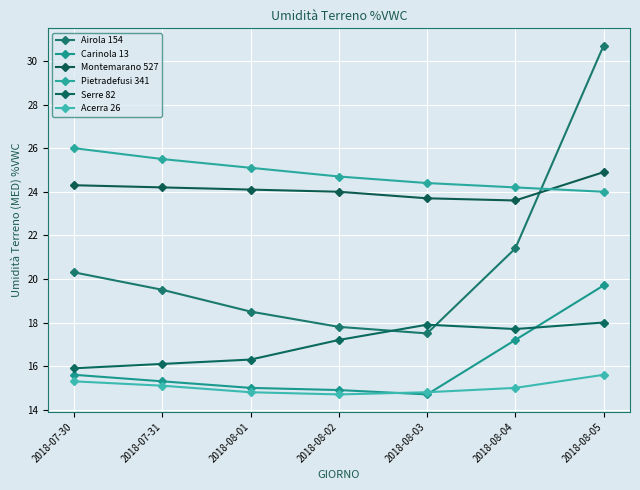

Reading right to left, transcribe all the data shown in this chart.

Airola 154: 2018-08-05=30.7	2018-08-04=21.4	2018-08-03=17.5	2018-08-02=17.8	2018-08-01=18.5	2018-07-31=19.5	2018-07-30=20.3
Carinola 13: 2018-08-05=19.7	2018-08-04=17.2	2018-08-03=14.7	2018-08-02=14.9	2018-08-01=15.0	2018-07-31=15.3	2018-07-30=15.6
Montemarano 527: 2018-08-05=24.9	2018-08-04=23.6	2018-08-03=23.7	2018-08-02=24.0	2018-08-01=24.1	2018-07-31=24.2	2018-07-30=24.3
Pietradefusi 341: 2018-08-05=24.0	2018-08-04=24.2	2018-08-03=24.4	2018-08-02=24.7	2018-08-01=25.1	2018-07-31=25.5	2018-07-30=26.0
Serre 82: 2018-08-05=18.0	2018-08-04=17.7	2018-08-03=17.9	2018-08-02=17.2	2018-08-01=16.3	2018-07-31=16.1	2018-07-30=15.9
Acerra 26: 2018-08-05=15.6	2018-08-04=15.0	2018-08-03=14.8	2018-08-02=14.7	2018-08-01=14.8	2018-07-31=15.1	2018-07-30=15.3